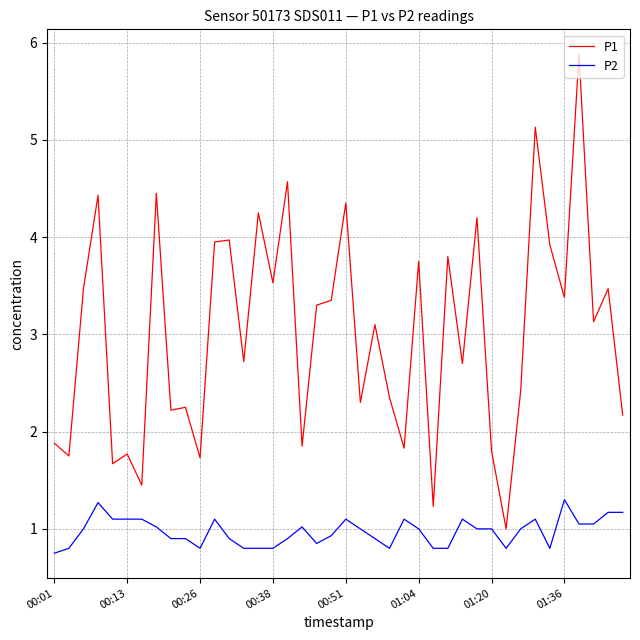

How many series are shown in this chart?

2